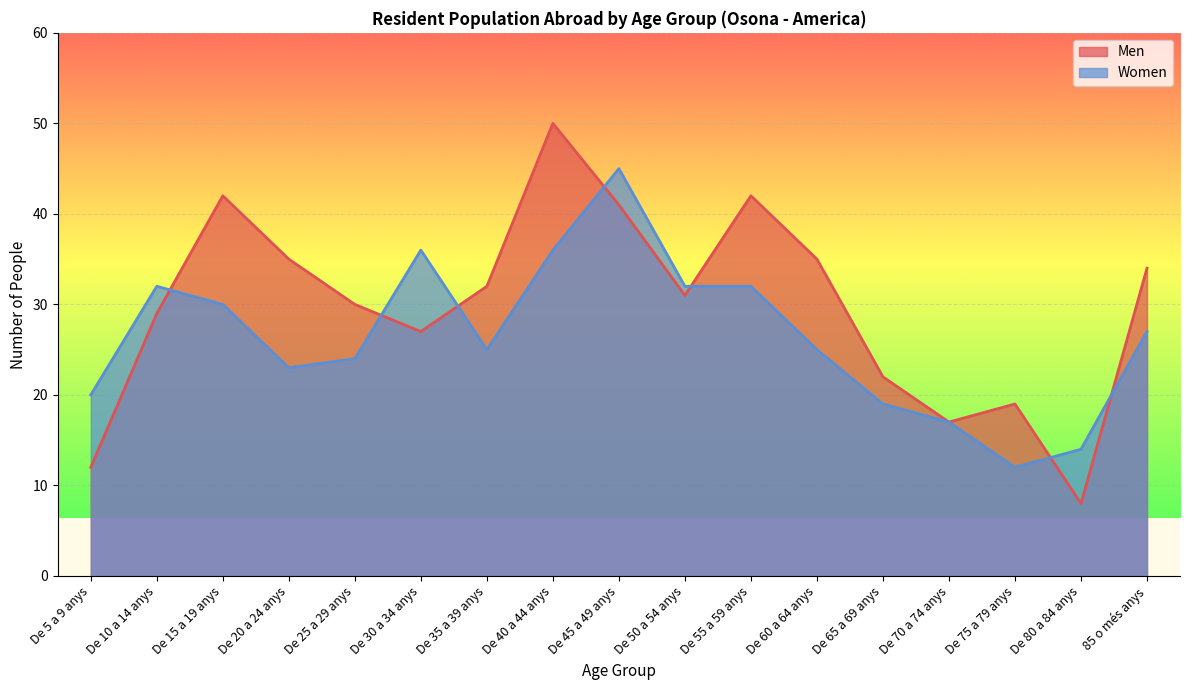

After their last crossing, which series has the higher values: Men or Women?

Men